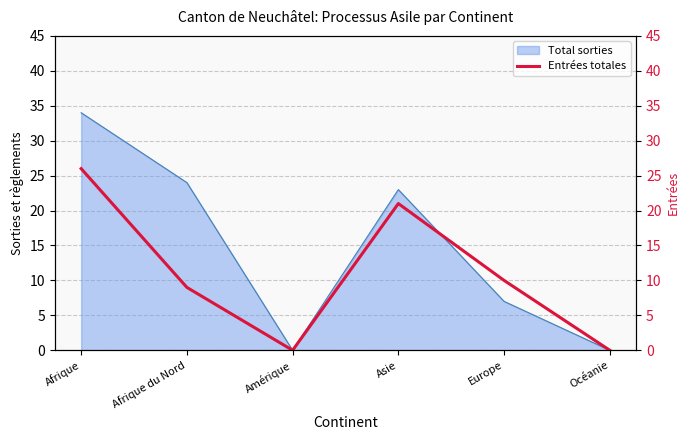

The chart shows a value of 0 at Amérique. True or false?

True